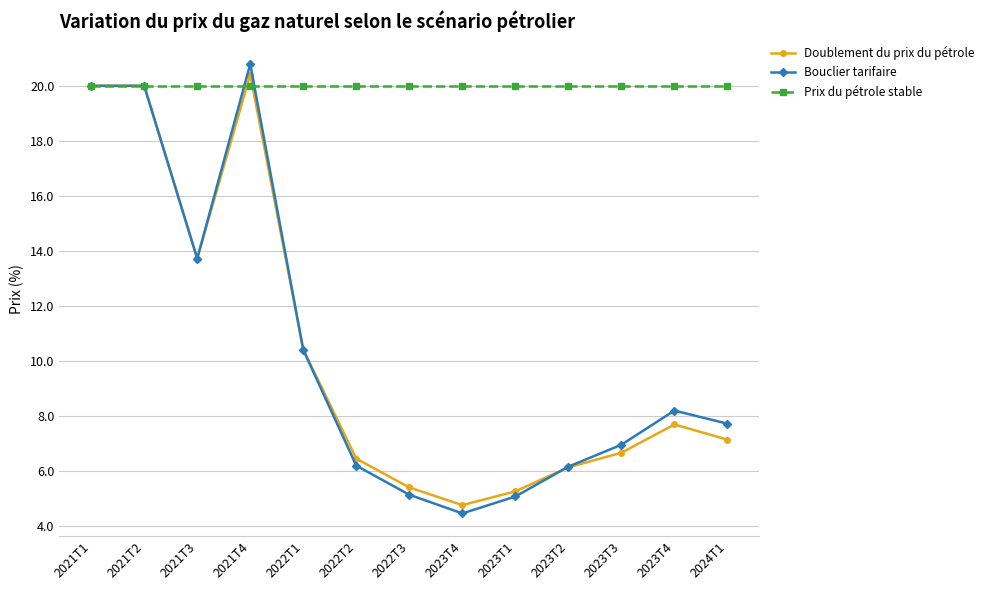

What is the difference between the maximum and minimum values in the Bouclier tarifaire series?

16.3